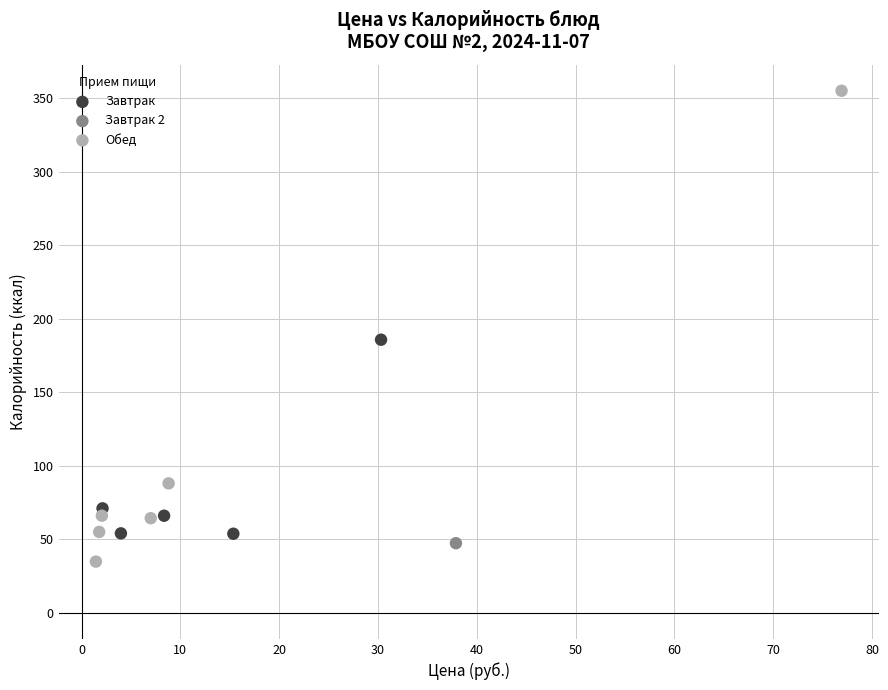

Which series reaches the maximum Y coordinate?

Обед